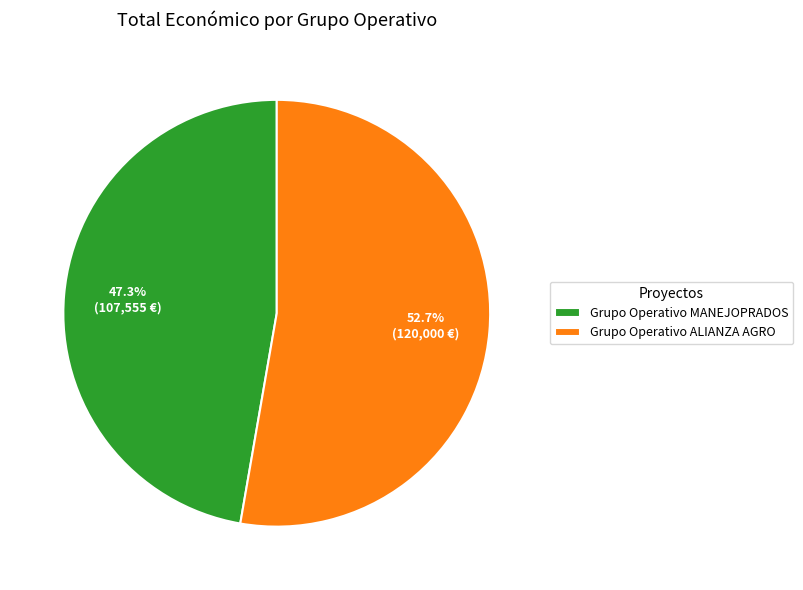

Is the sum of Grupo Operativo ALIANZA AGRO and Grupo Operativo MANEJOPRADOS greater than half?

Yes